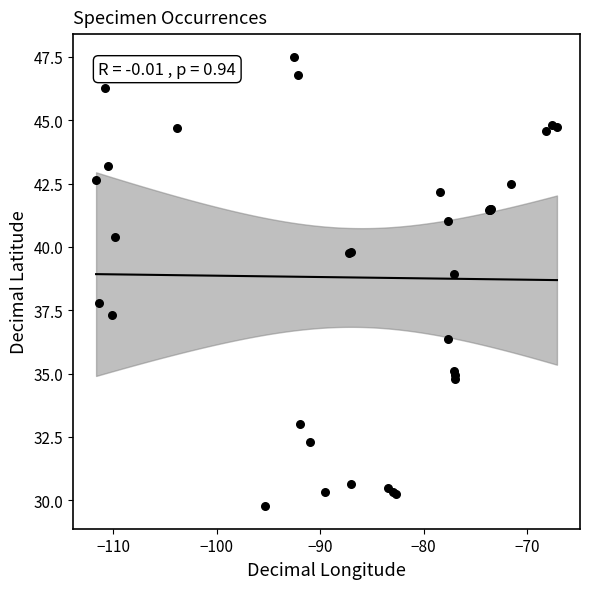

What Y value in the scatter plot is closest to 38?

37.8